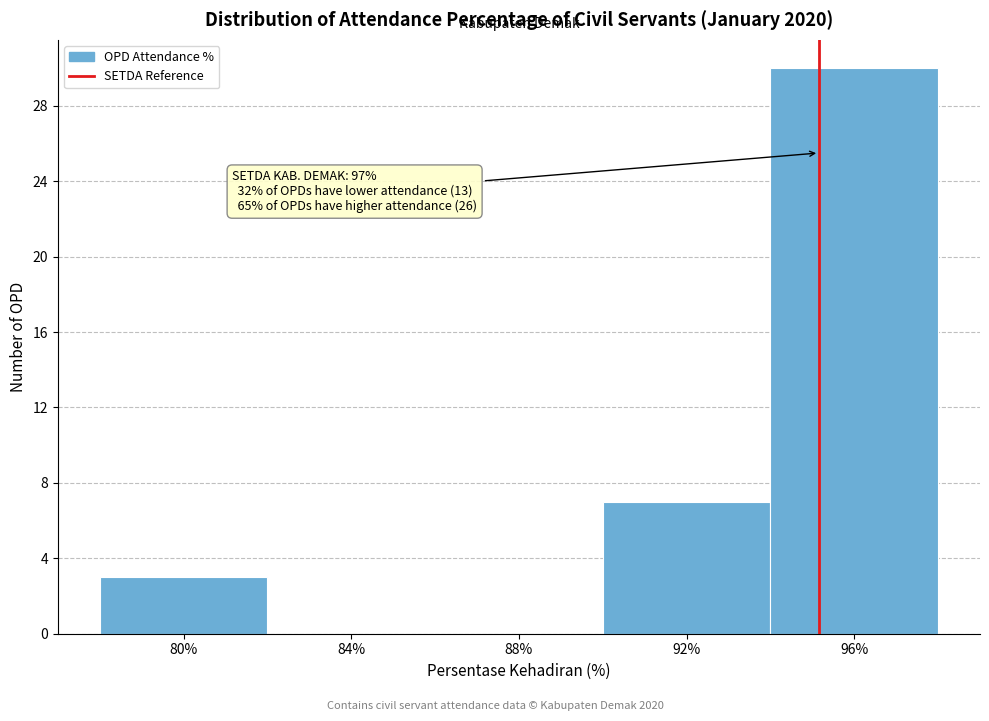

Reading left to right, transcribe all the data shown in this chart.

80%=3	84%=0	88%=0	92%=7	96%=30